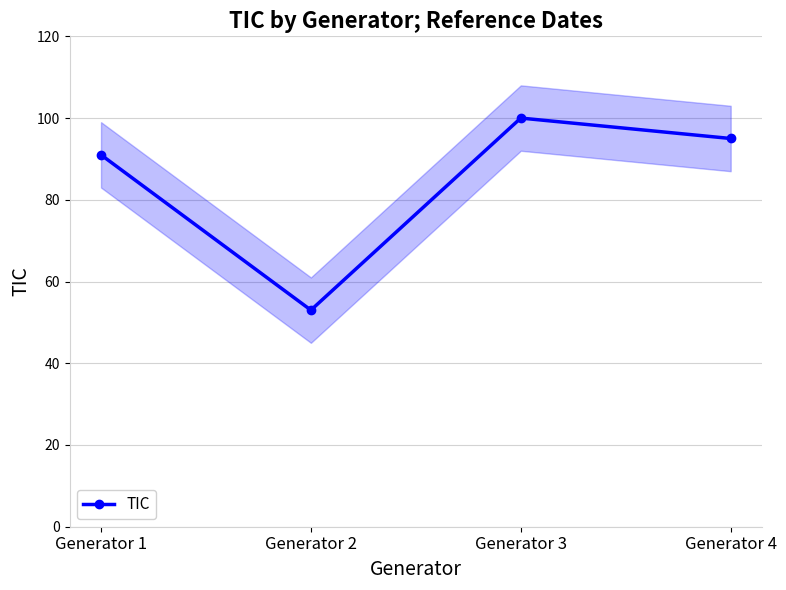

Reading right to left, transcribe all the data shown in this chart.

95	100	53	91